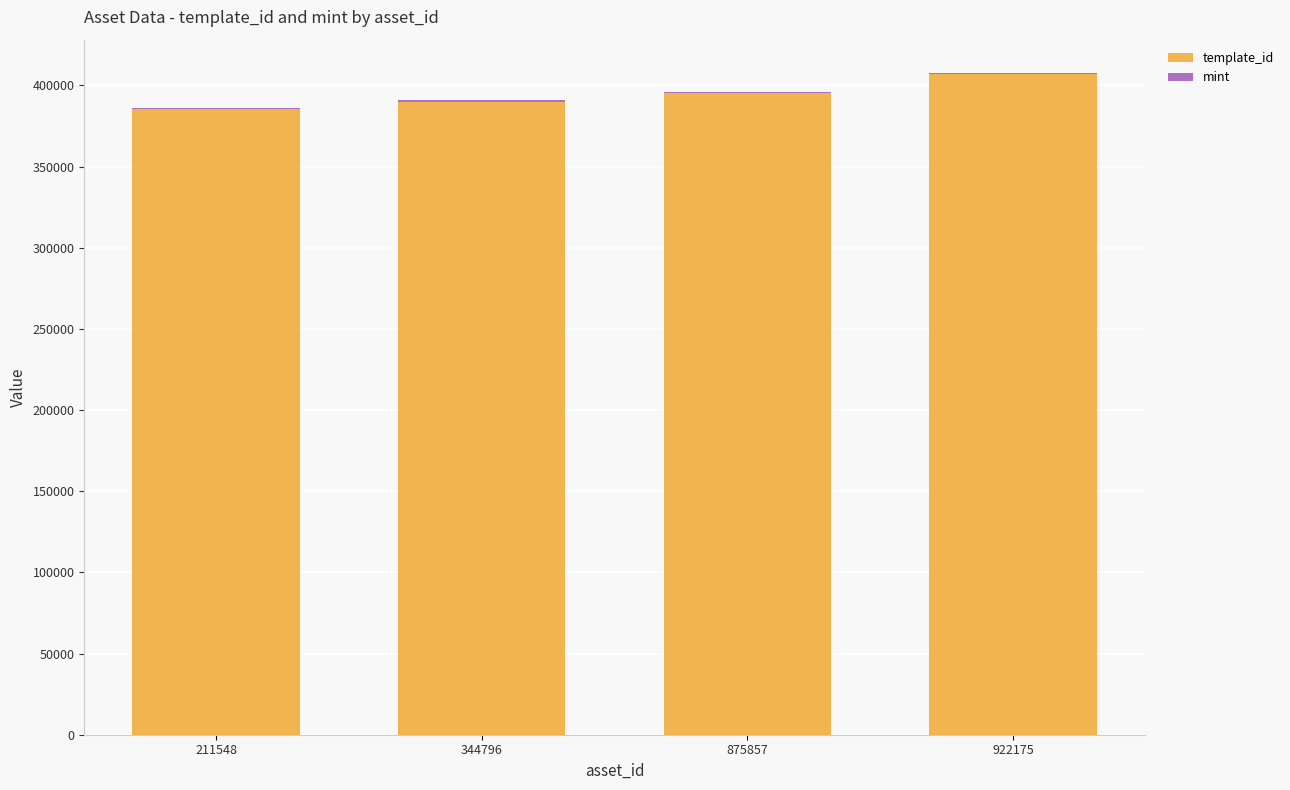

The value of template_id at 875857 is 395573. True or false?

True